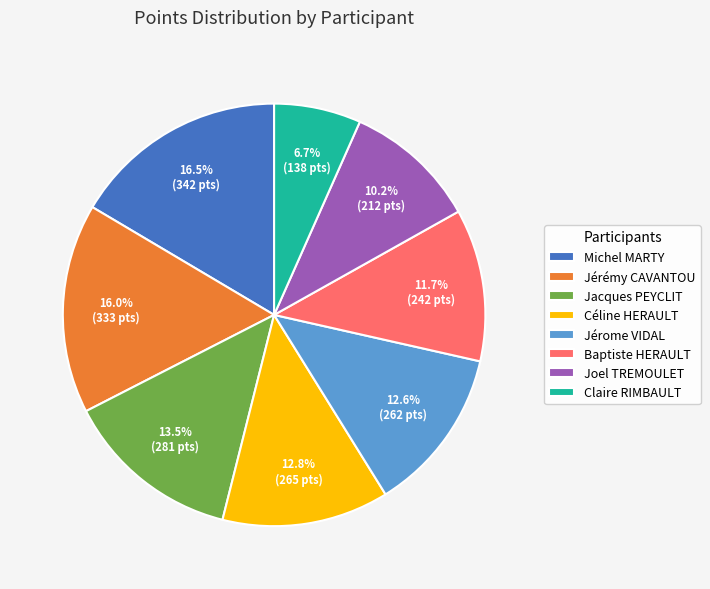

Between Jacques PEYCLIT and Michel MARTY, which is larger?

Michel MARTY